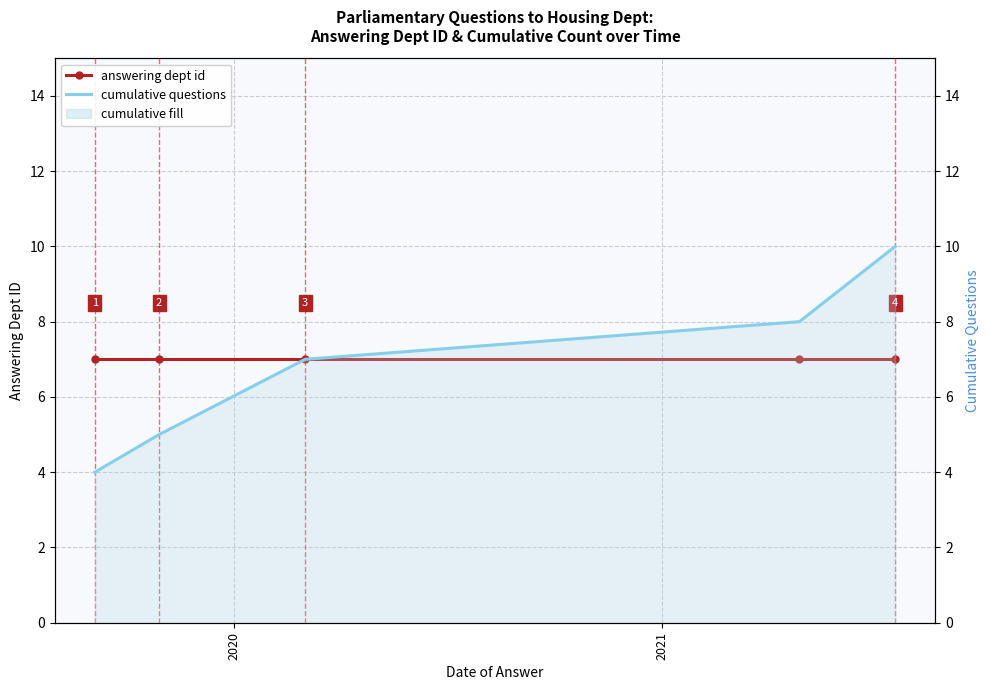

How many lines are shown in the chart?

2